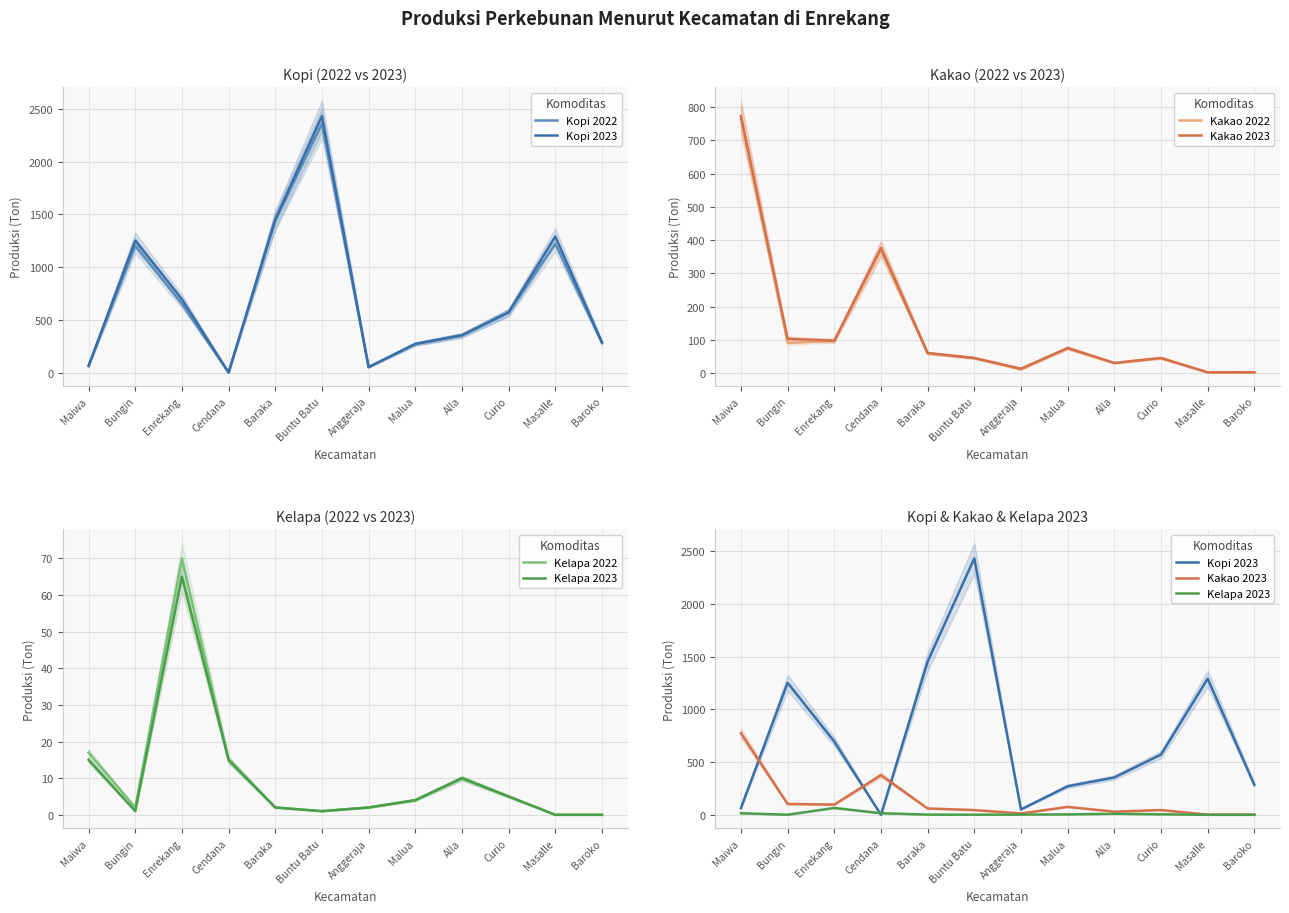

At which label does Kelapa 2022 reach its peak?

Enrekang